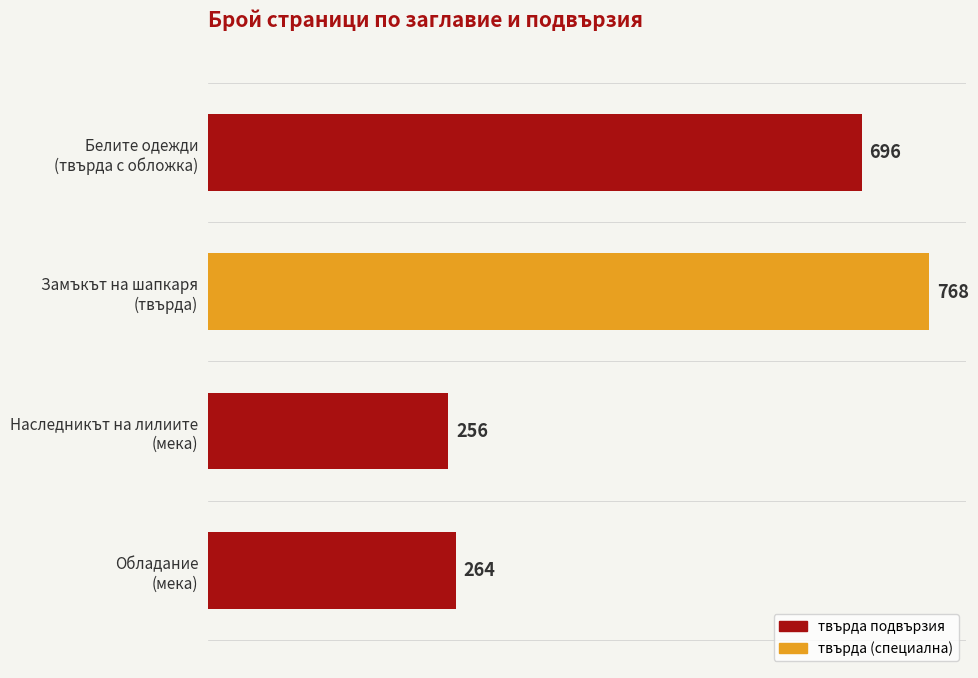

What is the value of the 4th bar from the top?

264